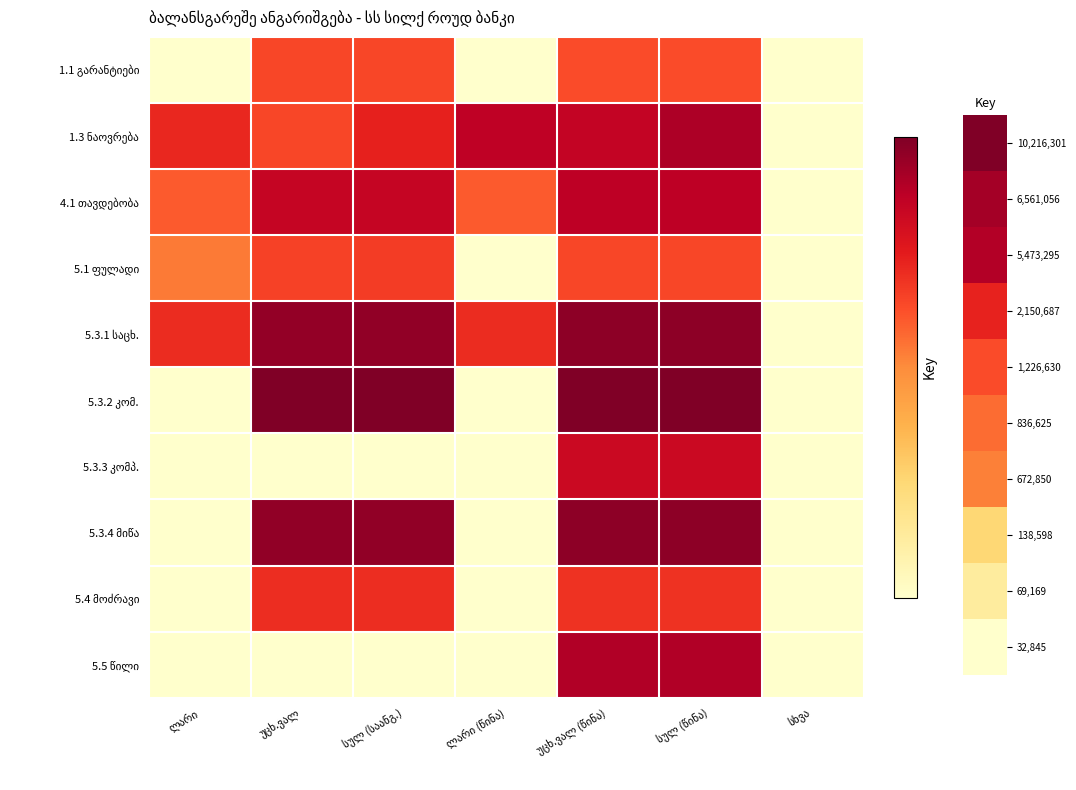

Is the value of 1.3 ნაოვრება at სულ (წინა) greater than the value of 5.3.1 საცხ. at ლარი?

Yes